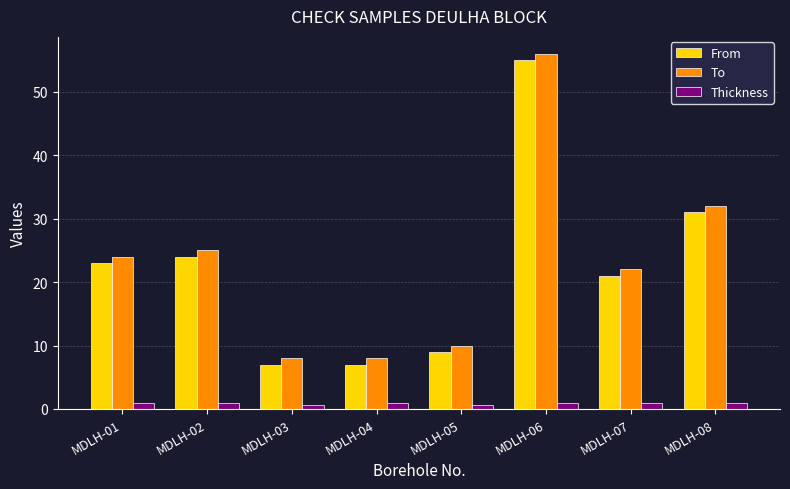

The To series shows 98.3 at MDLH-06. True or false?

False